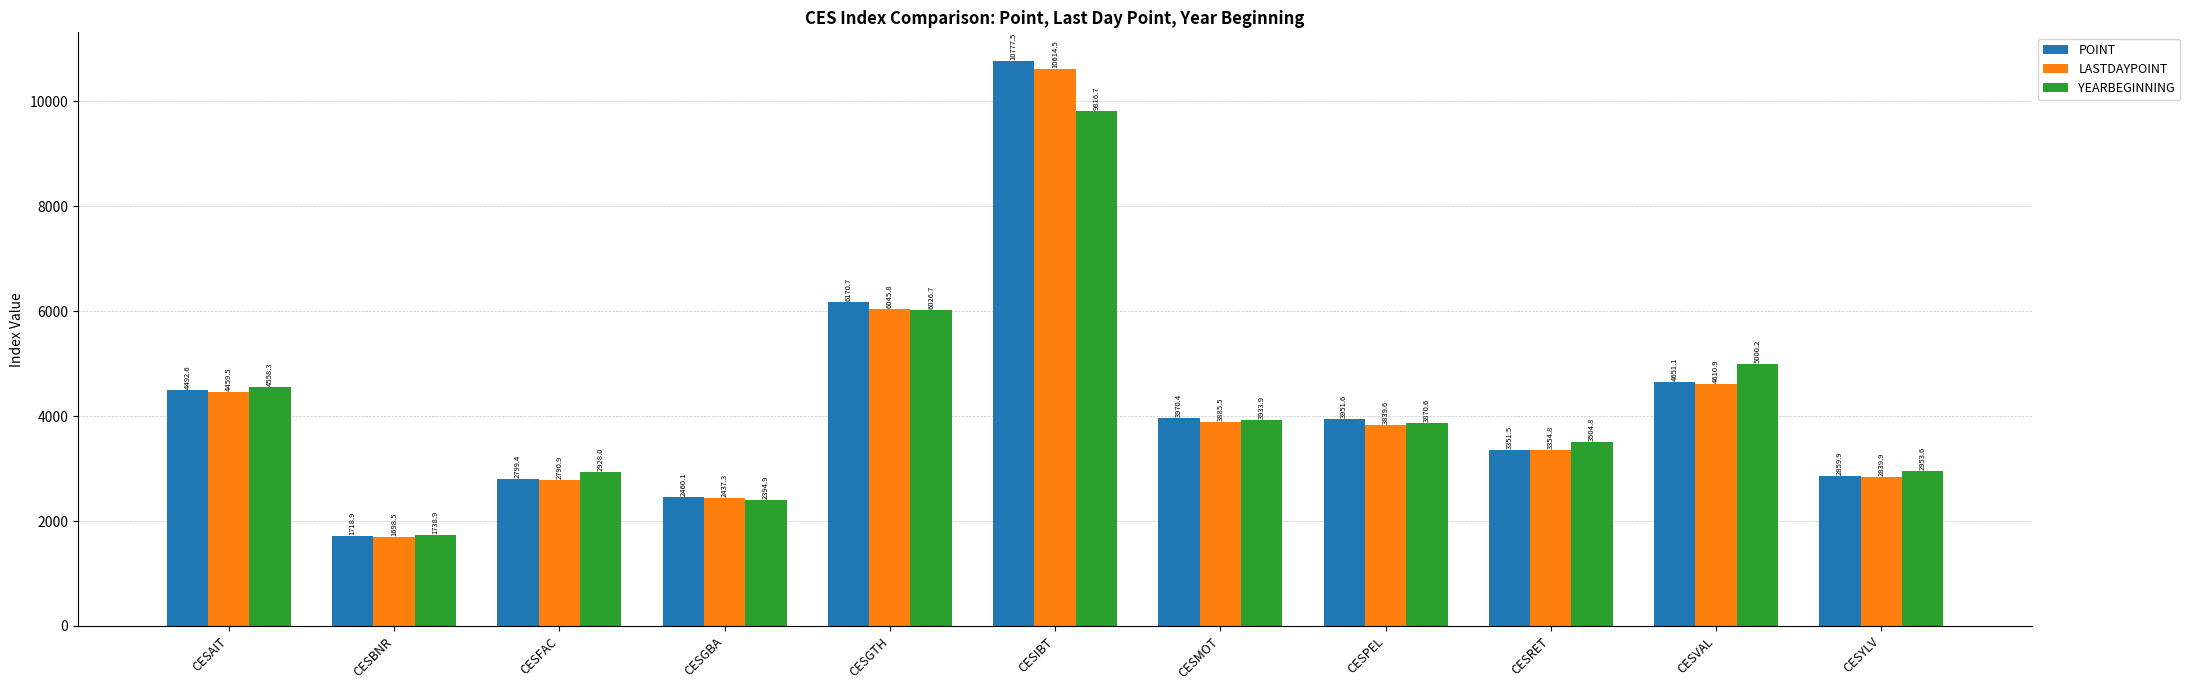

Reading left to right, list all the values displayed in this chart.

POINT: CESAIT=4492.6	CESBNR=1718.9	CESFAC=2799.4	CESGBA=2460.1	CESGTH=6170.7	CESIBT=10777.5	CESMOT=3970.4	CESPEL=3951.6	CESRET=3351.5	CESVAL=4651.1	CESYLV=2859.9
LASTDAYPOINT: CESAIT=4459.5	CESBNR=1698.5	CESFAC=2790.9	CESGBA=2437.3	CESGTH=6045.8	CESIBT=10614.5	CESMOT=3885.5	CESPEL=3839.6	CESRET=3354.8	CESVAL=4610.9	CESYLV=2839.9
YEARBEGINNING: CESAIT=4558.3	CESBNR=1738.9	CESFAC=2928.0	CESGBA=2394.9	CESGTH=6026.7	CESIBT=9816.7	CESMOT=3933.9	CESPEL=3870.6	CESRET=3504.8	CESVAL=5000.2	CESYLV=2953.6